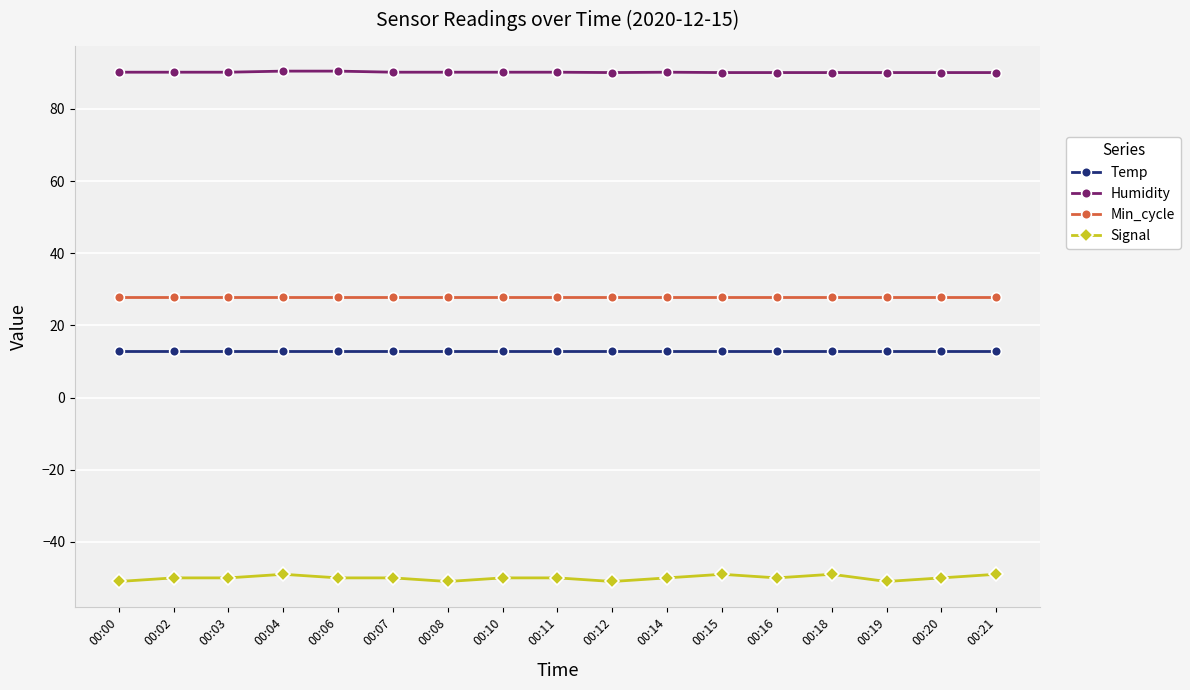

What is the difference between the highest and lowest values at 00:18?

139.1